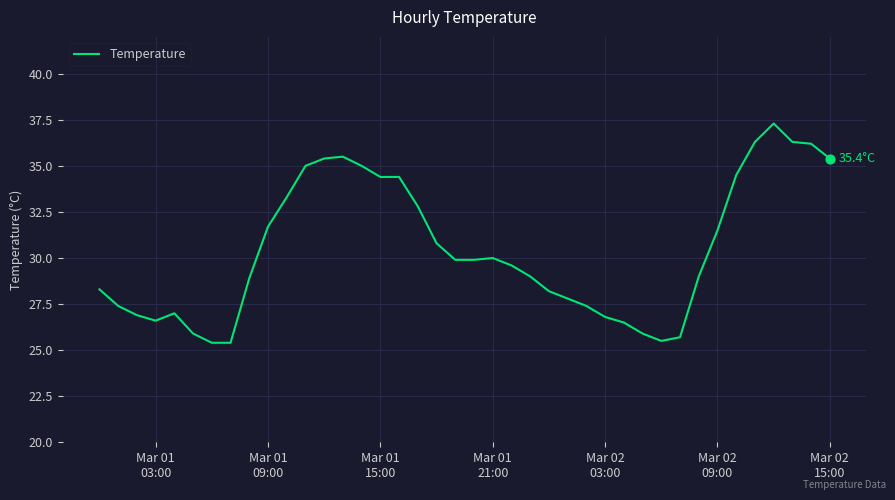

What is the minimum value shown in the chart?

25.4